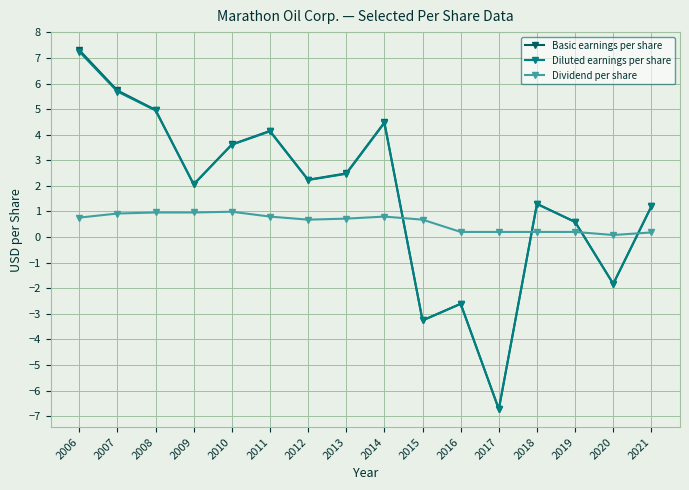

True or false: Basic earnings per share has more than 1 interior local peaks.

True